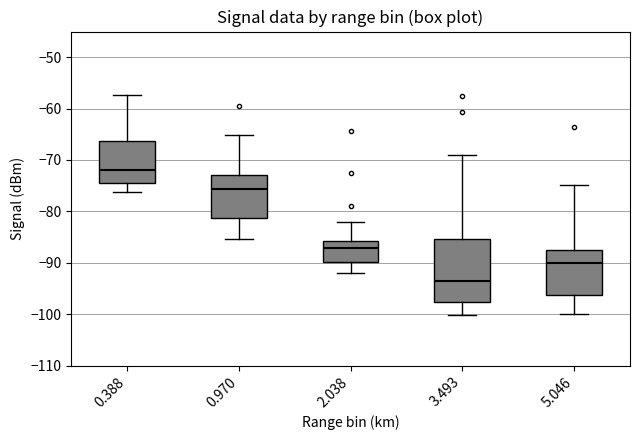

Which box is the tallest, from its lower edge to its upper edge?

3.493